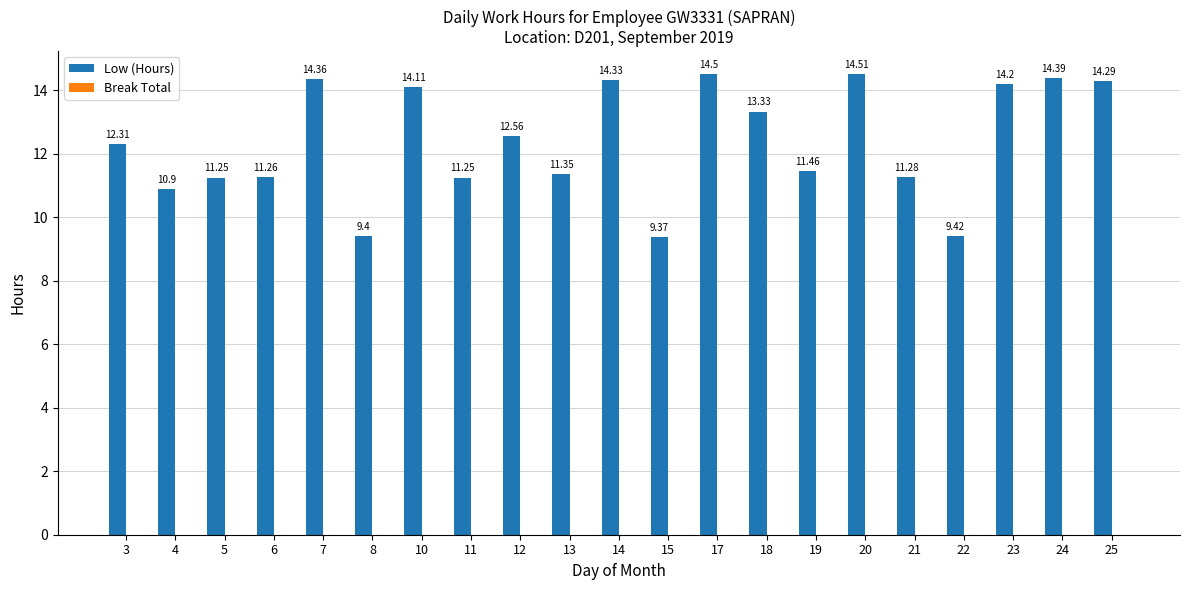

What is the greatest value displayed?

14.5